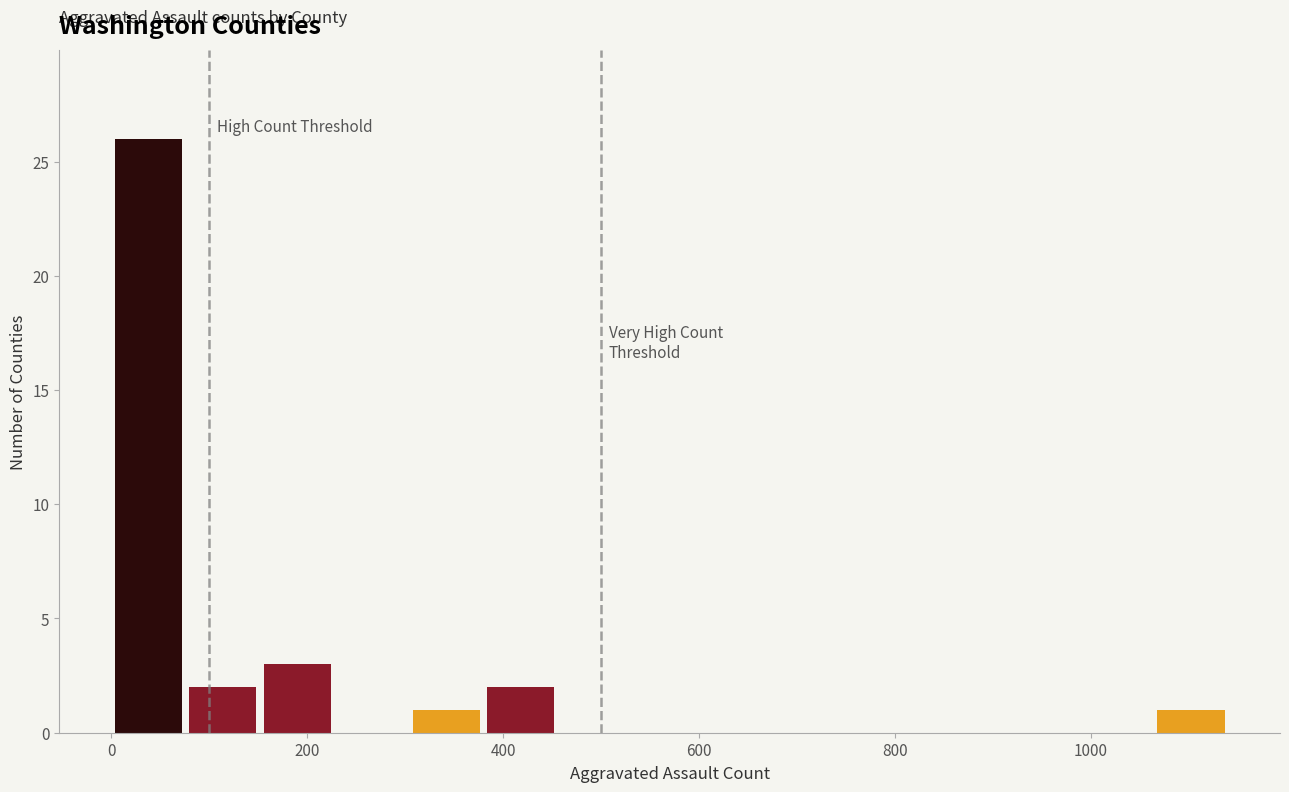

Around what value on the x-axis is the tallest bar? Give the approximate position of its centre, as read against the axis.

40